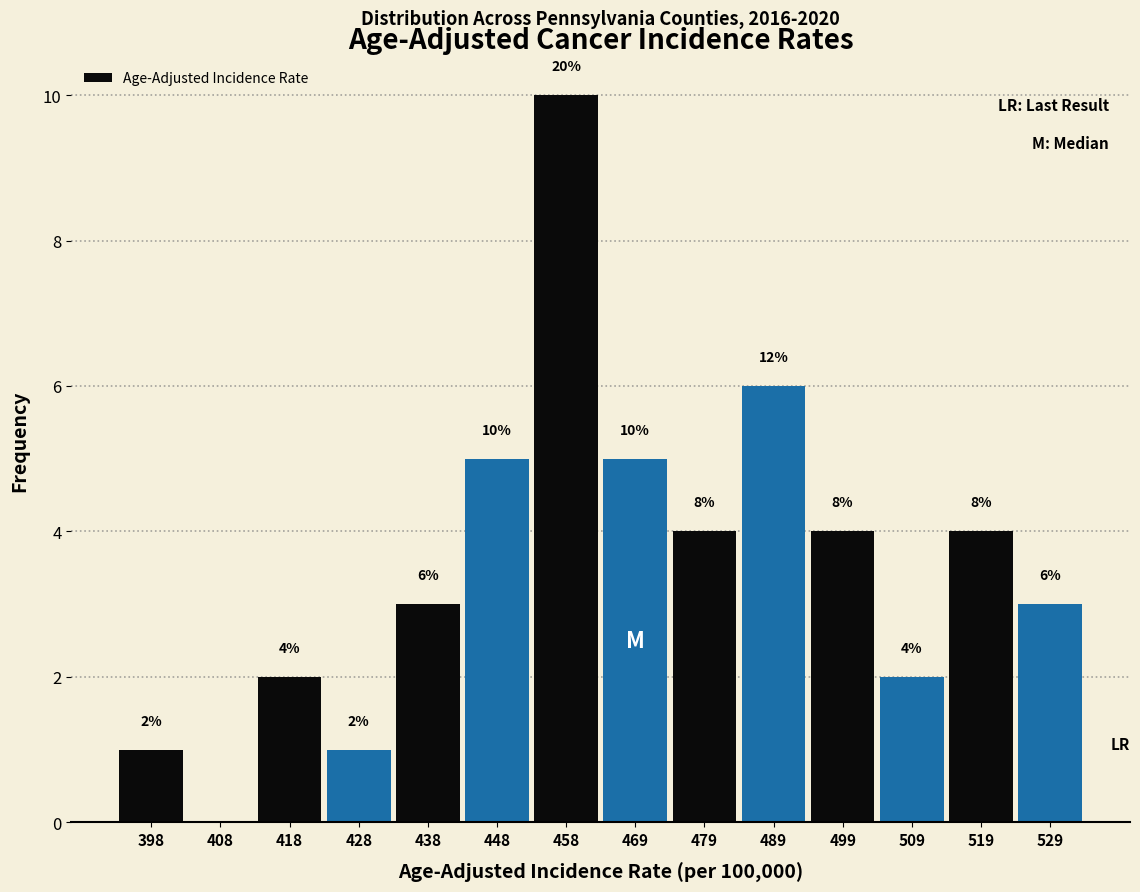

Over which range of the x-axis is the bar tallest?

454 to 464